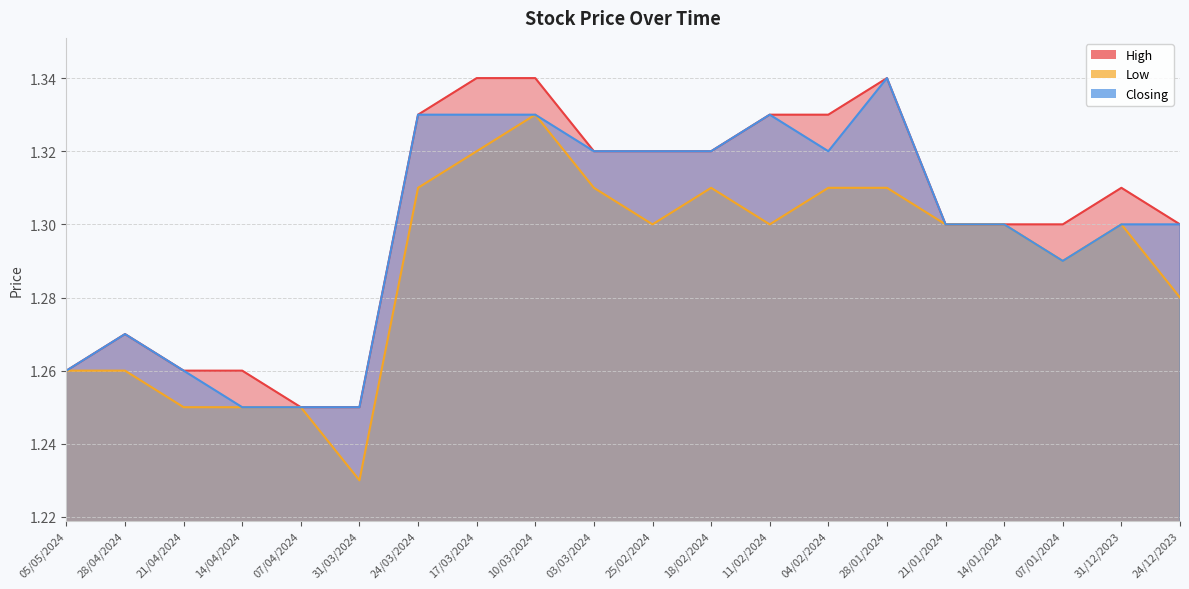

The value of Low at 17/03/2024 is 0.8. True or false?

False